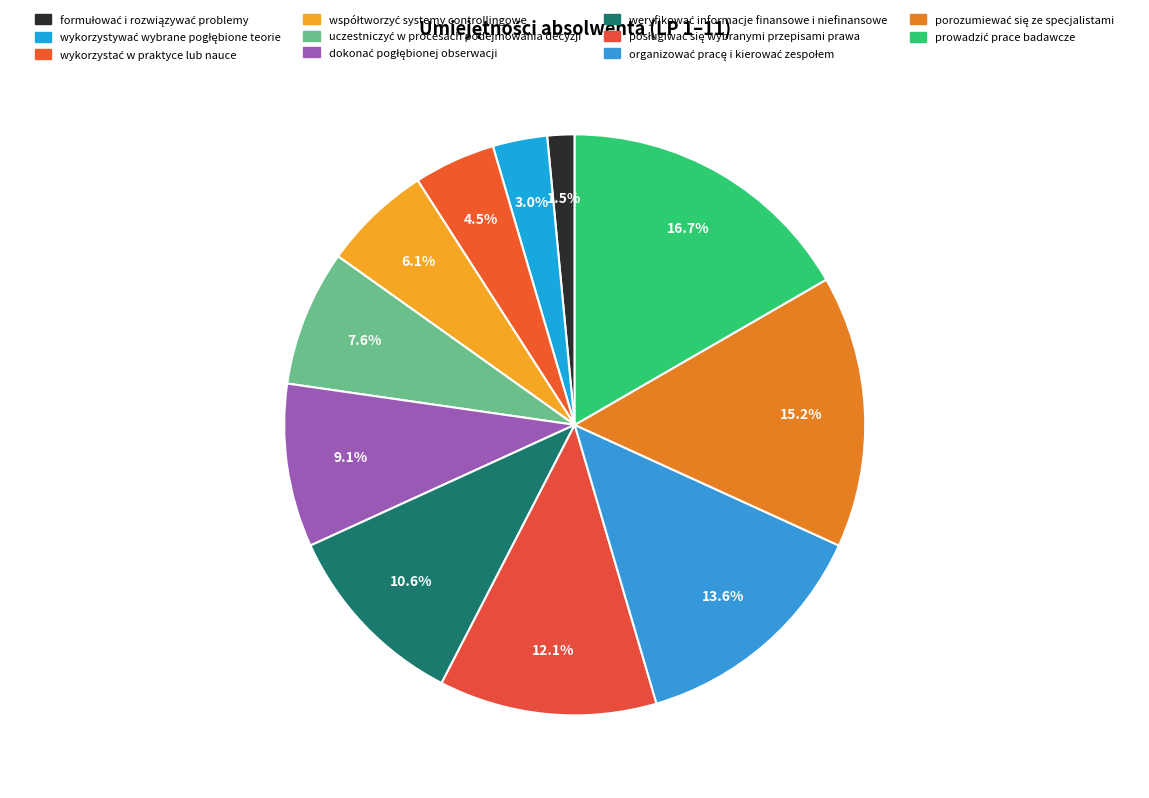

How many segments does this pie chart have?

11